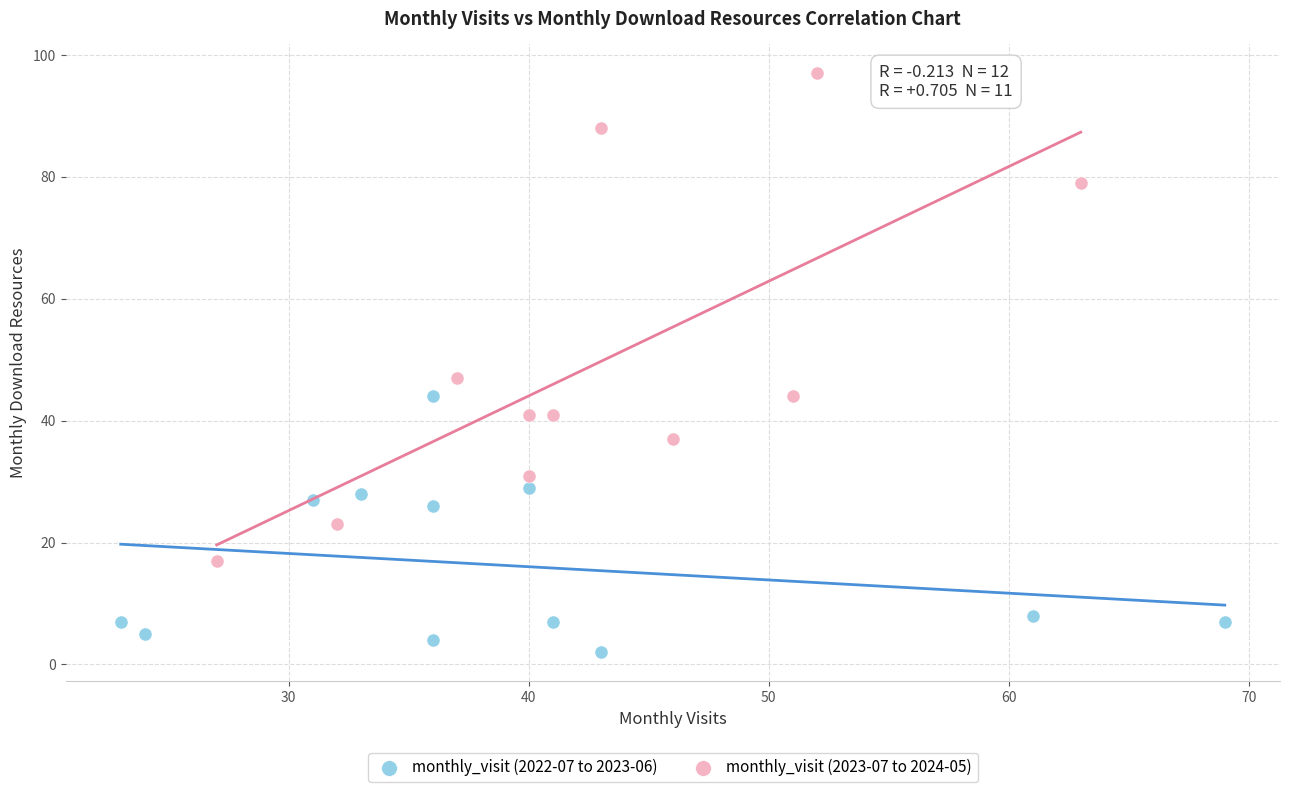

Which series has the widest spread of Y values?

monthly_visit (2023-07 to 2024-05)